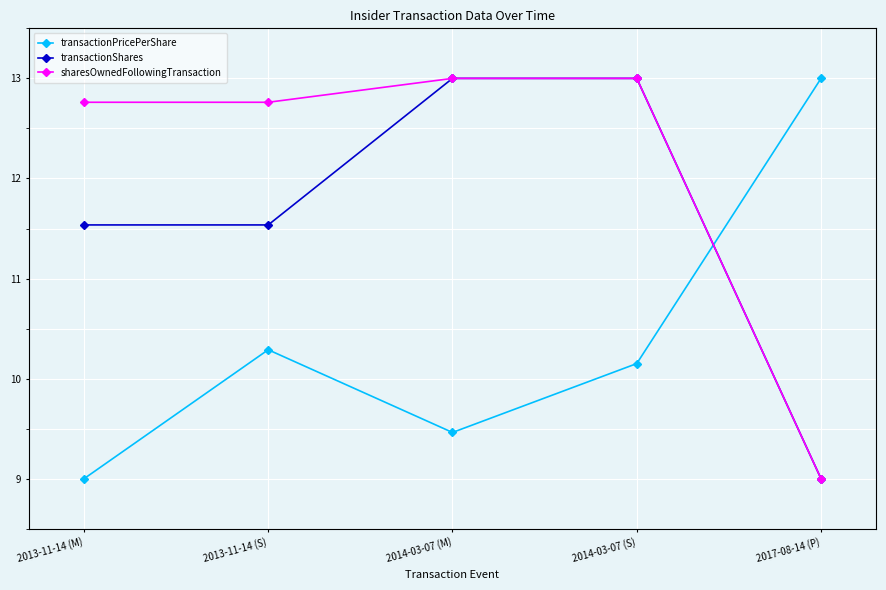

At which category is the sum across all series the highest?

2014-03-07 (S)